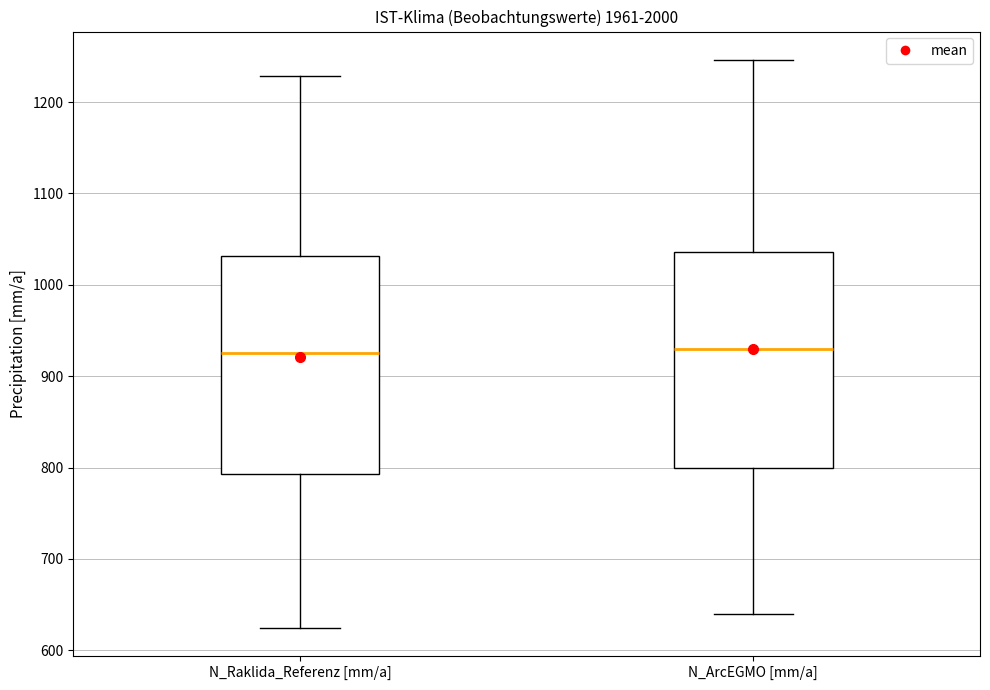

Where is the lower edge of the box for N_Raklida_Referenz [mm/a] on the y-axis? The values are not printed on the chart, so give them approximately, as read against the axis.

790